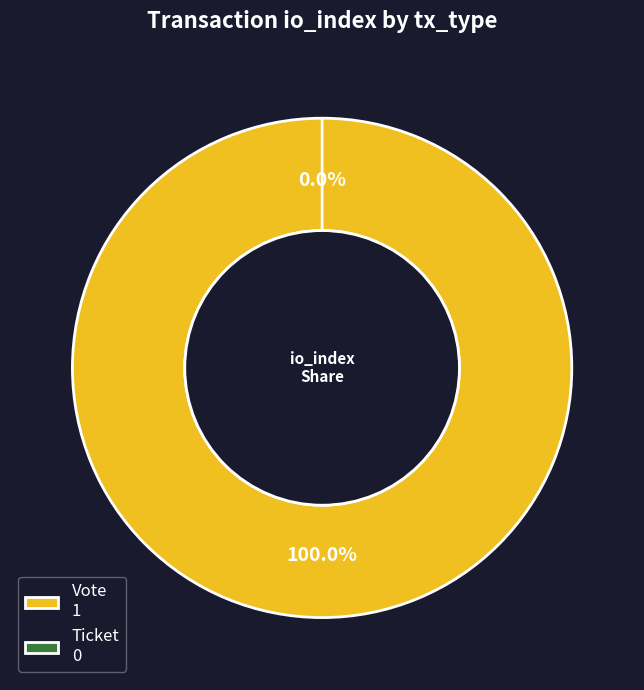

The Vote slice represents 100% of the pie. True or false?

True